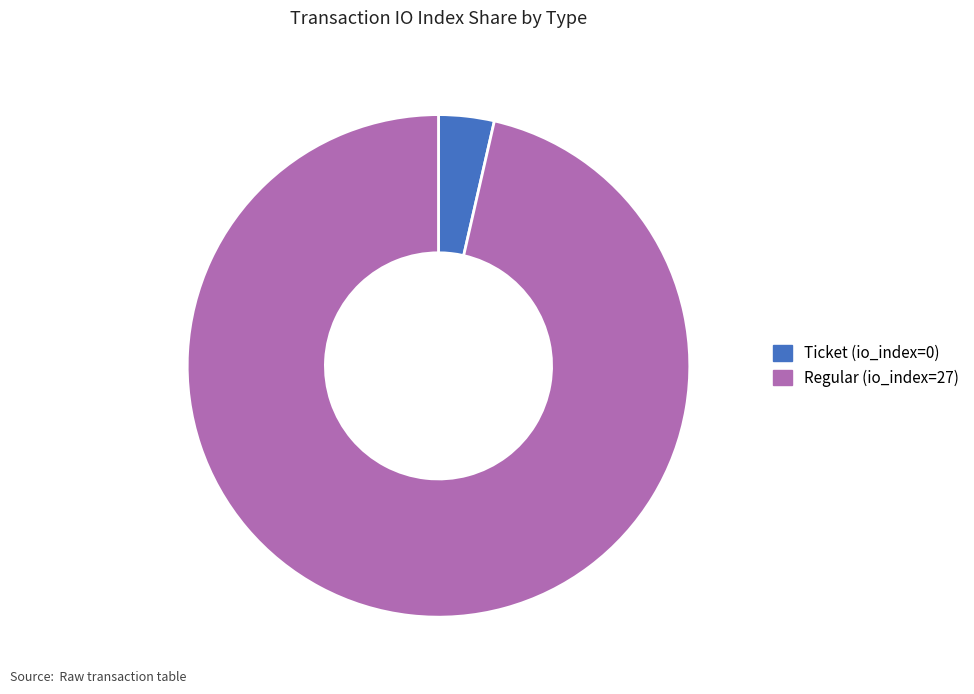

Which category has the biggest portion of the pie?

Regular (io_index=27)